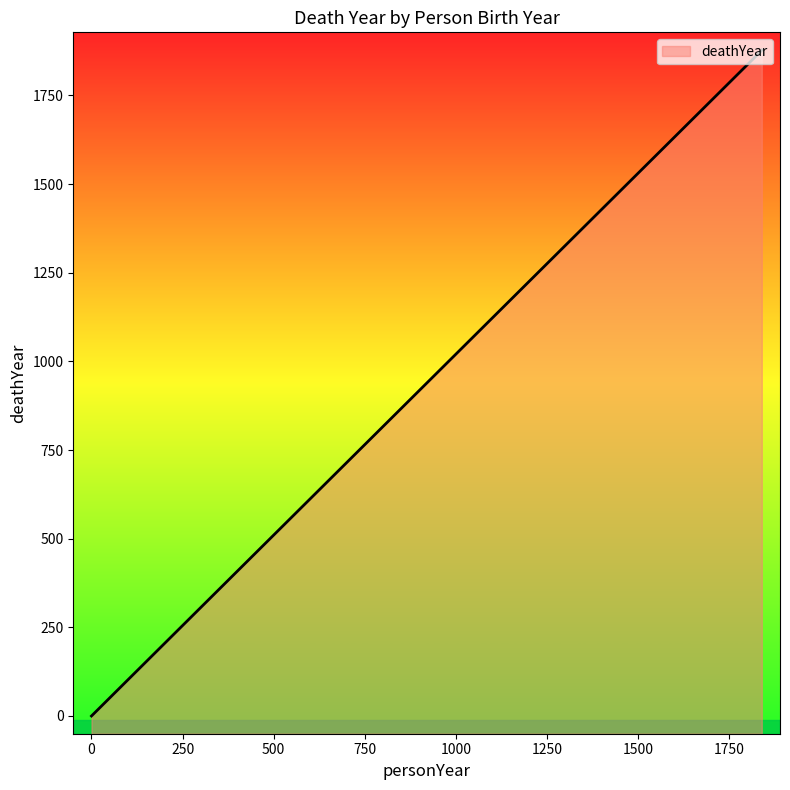

What is the sum of all values?

5624